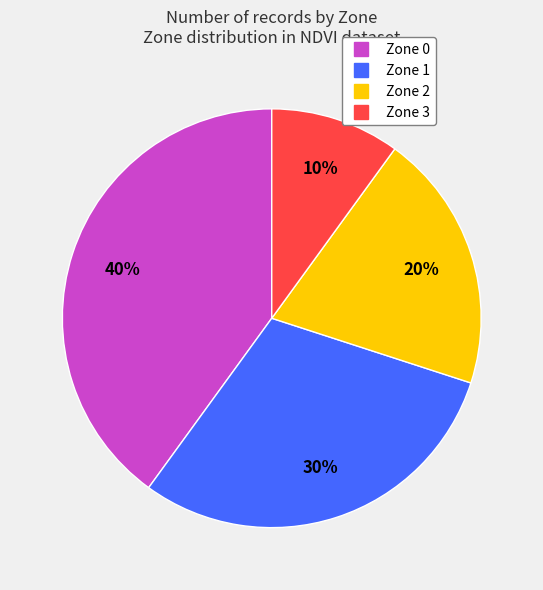

Is there a majority slice in this chart?

No